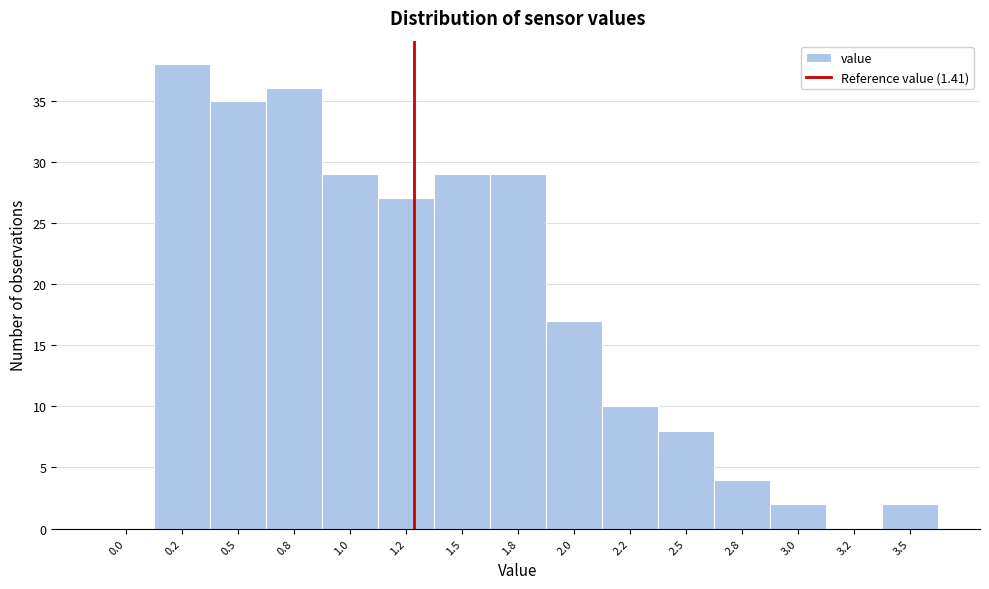

Reading left to right, what are all the values shown in this chart?

0.0=0	0.2=38	0.5=35	0.8=36	1.0=29	1.2=27	1.5=29	1.8=29	2.0=17	2.2=10	2.5=8	2.8=4	3.0=2	3.2=0	3.5=2